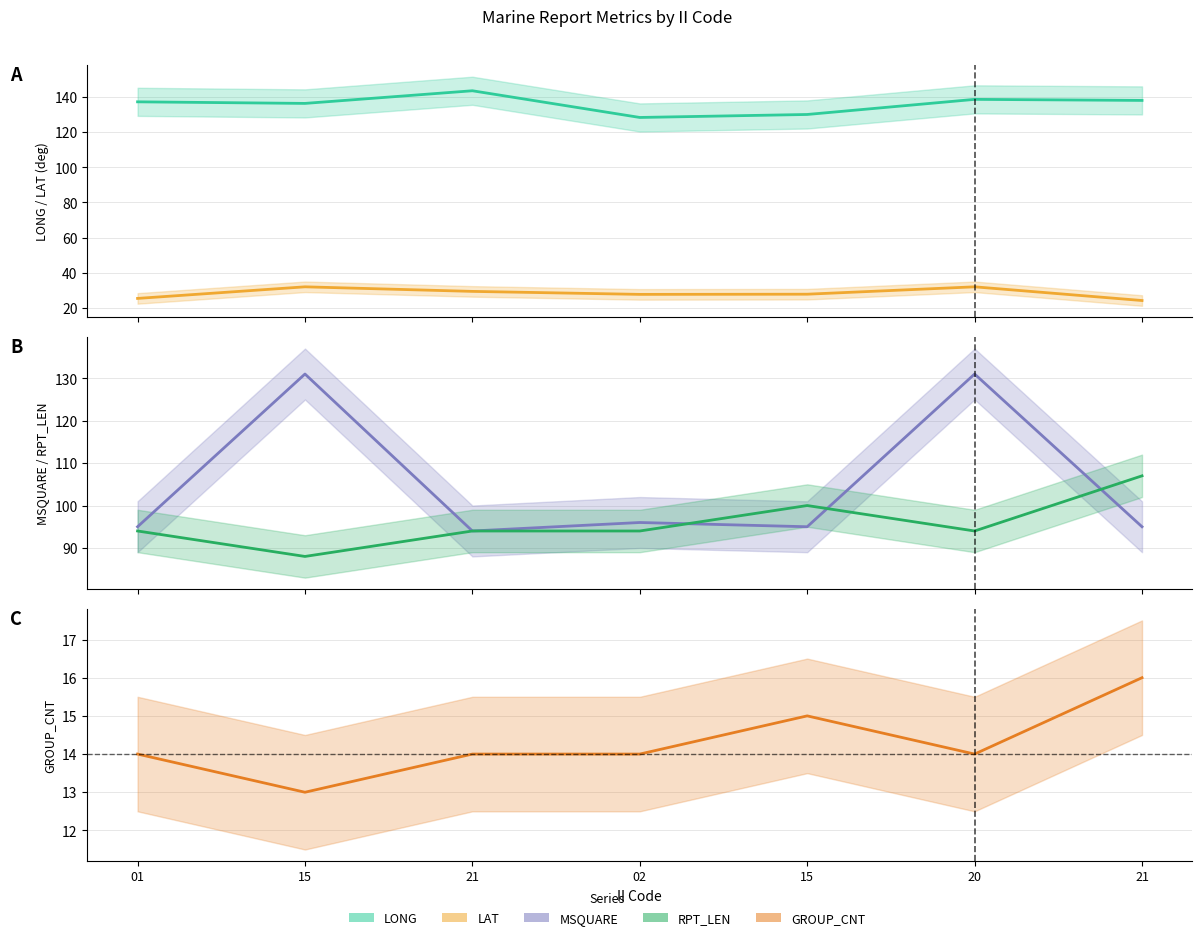

Which category has the lowest value in the MSQUARE series?

21